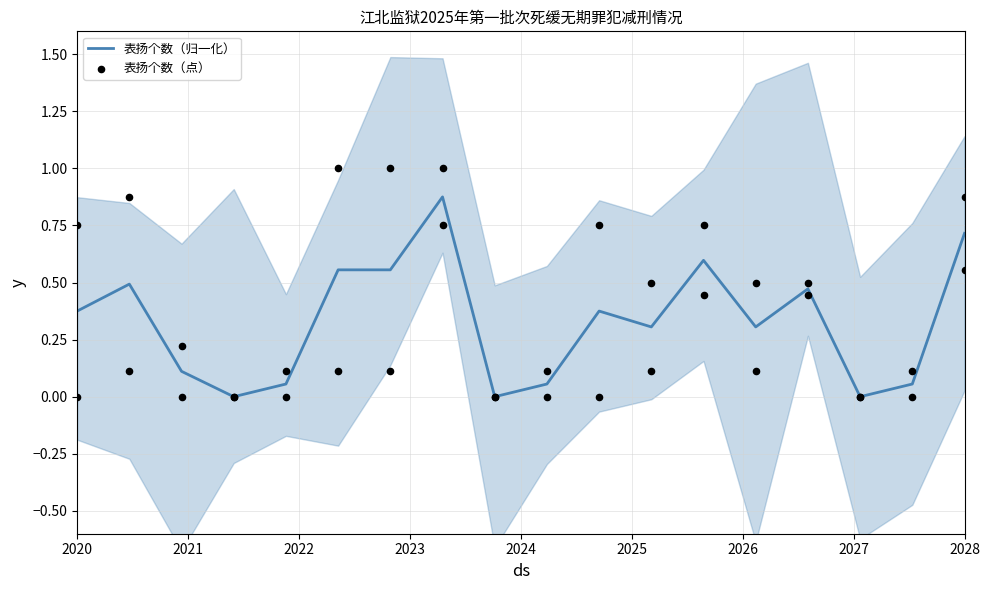

Which series has the largest total across all categories?

表扬个数（点）